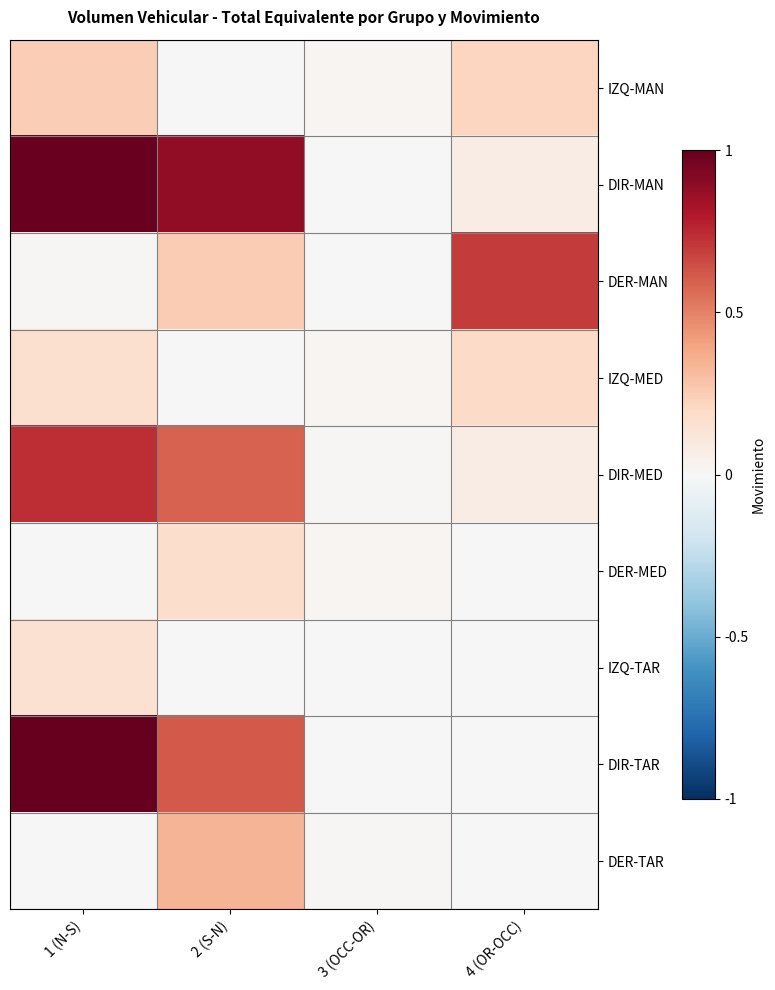

List the series in order of their peak value, lowest first.

IZQ-TAR, DER-MED, IZQ-MED, IZQ-MAN, DER-TAR, DER-MAN, DIR-MED, DIR-MAN, DIR-TAR